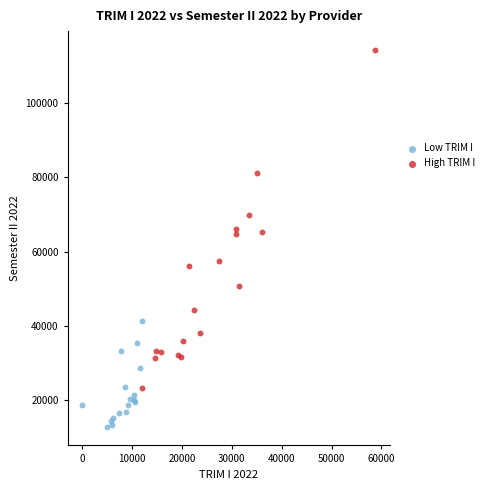

Which series reaches the minimum Y coordinate?

Low TRIM I